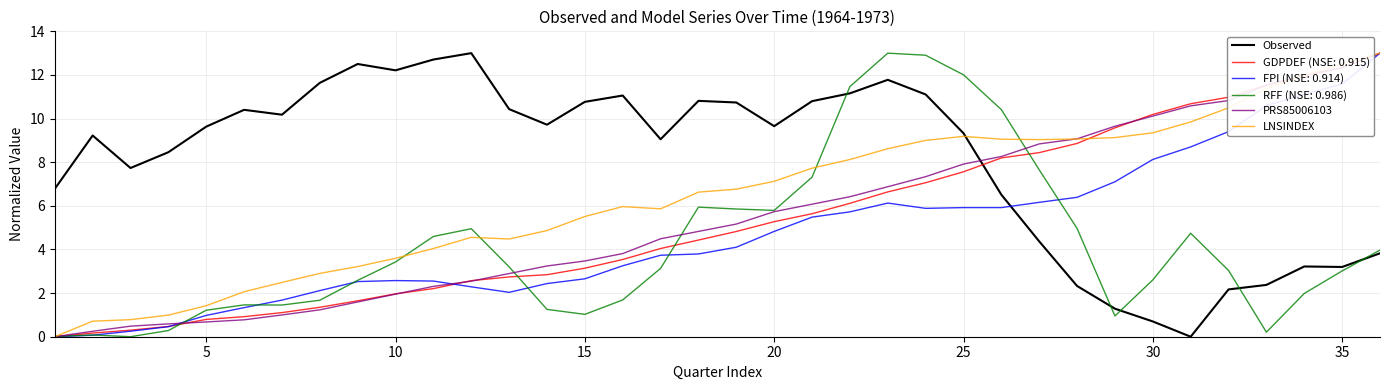

True or false: PRS85006103 and Observed cross at least once.

True